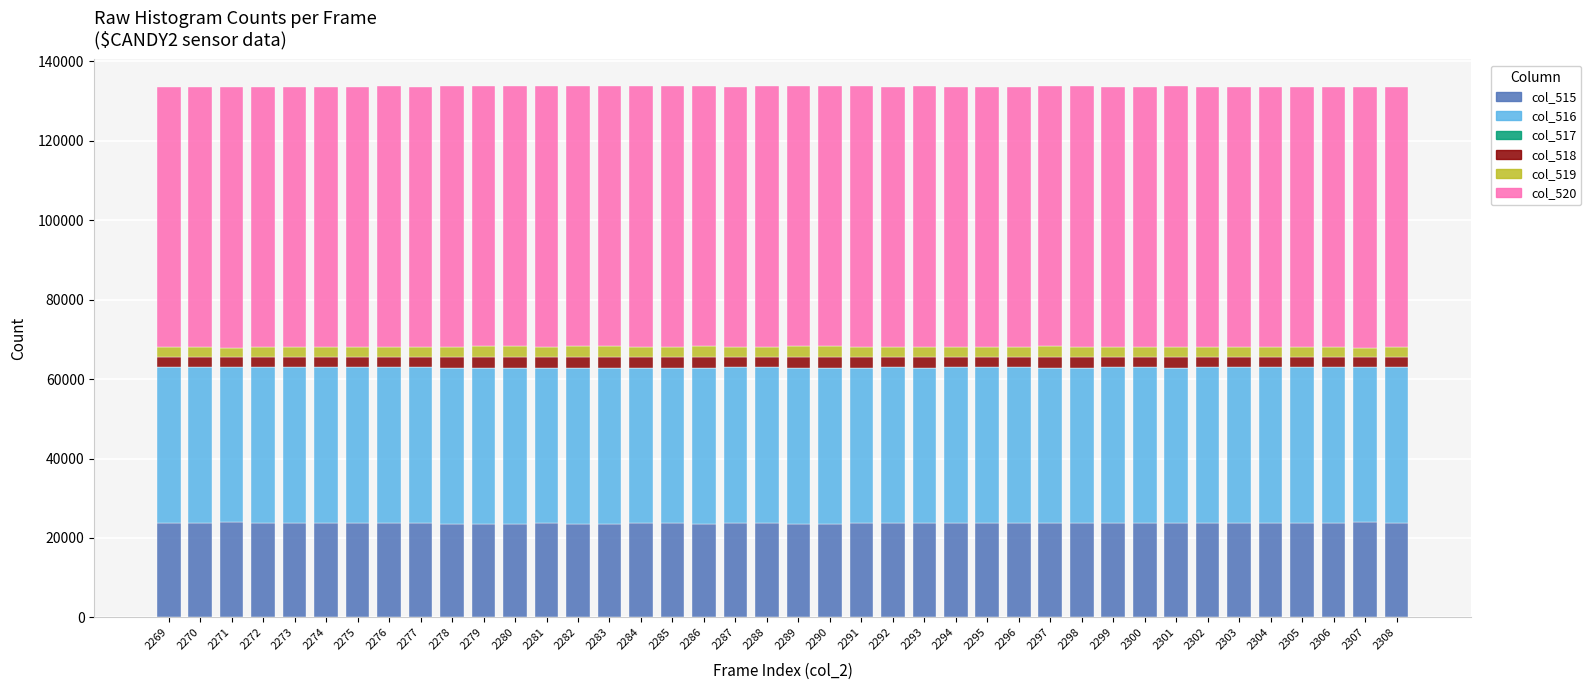

Are the bars horizontal?

No